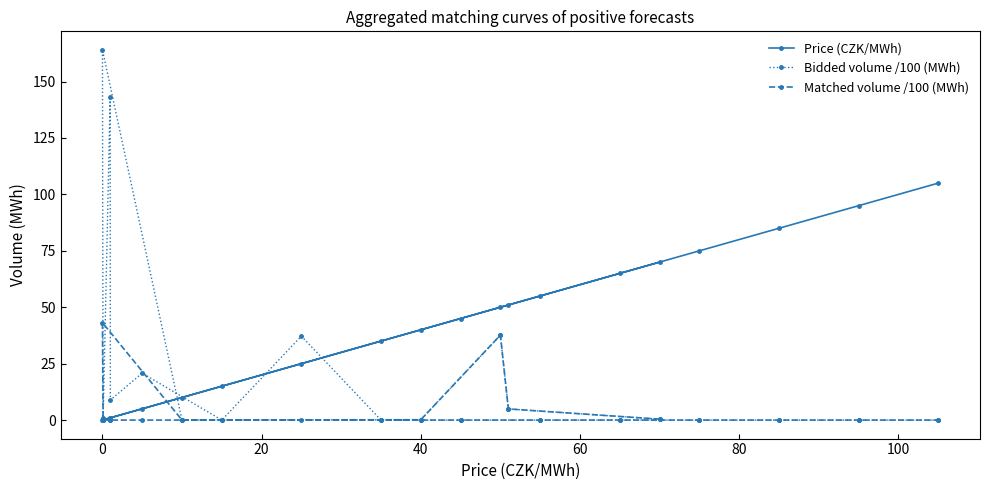

At how many categories does at least one series exceed 32?

15